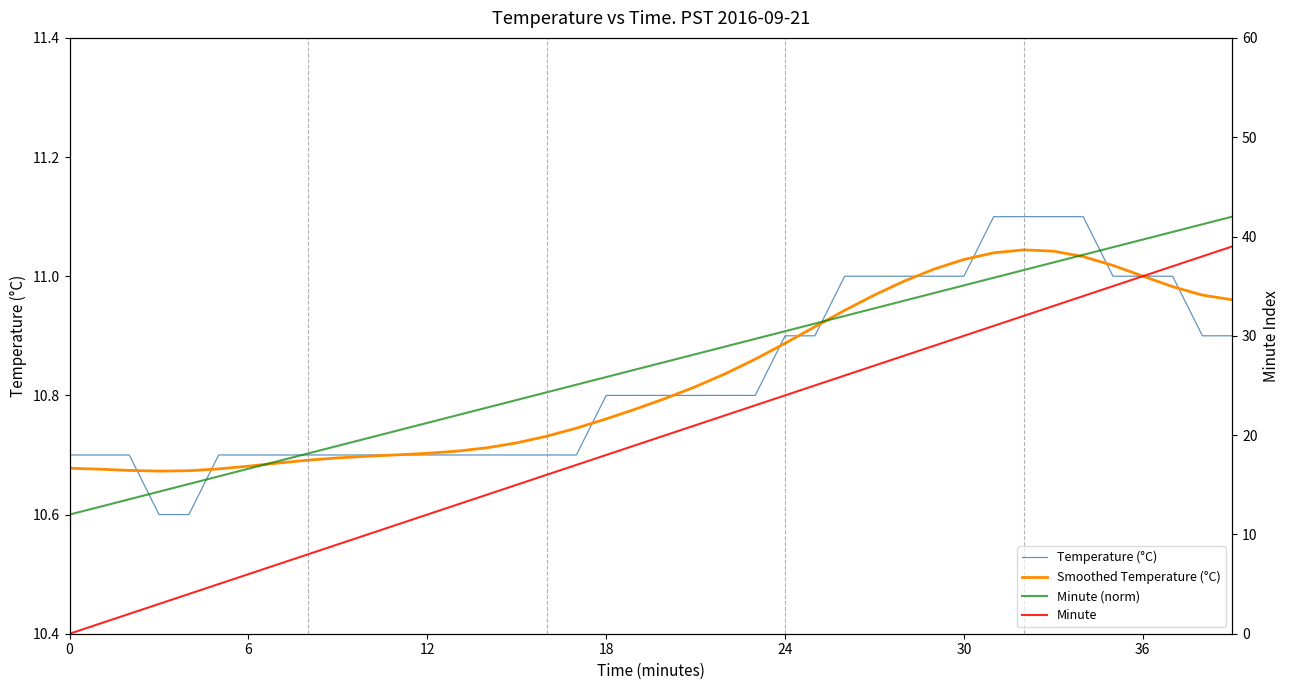

Reading left to right, list all the values displayed in this chart.

Temperature (°C): 10.7	10.7	10.7	10.6	10.6	10.7	10.7	10.7	10.7	10.7	10.7	10.7	10.7	10.7	10.7	10.7	10.7	10.7	10.8	10.8	10.8	10.8	10.8	10.8	10.9	10.9	11.0	11.0	11.0	11.0	11.0	11.1	11.1	11.1	11.1	11.0	11.0	11.0	10.9	10.9
Smoothed Temperature (°C): 10.7	10.7	10.7	10.7	10.7	10.7	10.7	10.7	10.7	10.7	10.7	10.7	10.7	10.7	10.7	10.7	10.7	10.7	10.8	10.8	10.8	10.8	10.8	10.9	10.9	10.9	10.9	11.0	11.0	11.0	11.0	11.0	11.0	11.0	11.0	11.0	11.0	11.0	11.0	11.0
Minute (norm): 10.6	10.6	10.6	10.6	10.7	10.7	10.7	10.7	10.7	10.7	10.7	10.7	10.8	10.8	10.8	10.8	10.8	10.8	10.8	10.8	10.9	10.9	10.9	10.9	10.9	10.9	10.9	10.9	11.0	11.0	11.0	11.0	11.0	11.0	11.0	11.0	11.1	11.1	11.1	11.1
Minute: 0.0	1.0	2.0	3.0	4.0	5.0	6.0	7.0	8.0	9.0	10.0	11.0	12.0	13.0	14.0	15.0	16.0	17.0	18.0	19.0	20.0	21.0	22.0	23.0	24.0	25.0	26.0	27.0	28.0	29.0	30.0	31.0	32.0	33.0	34.0	35.0	36.0	37.0	38.0	39.0